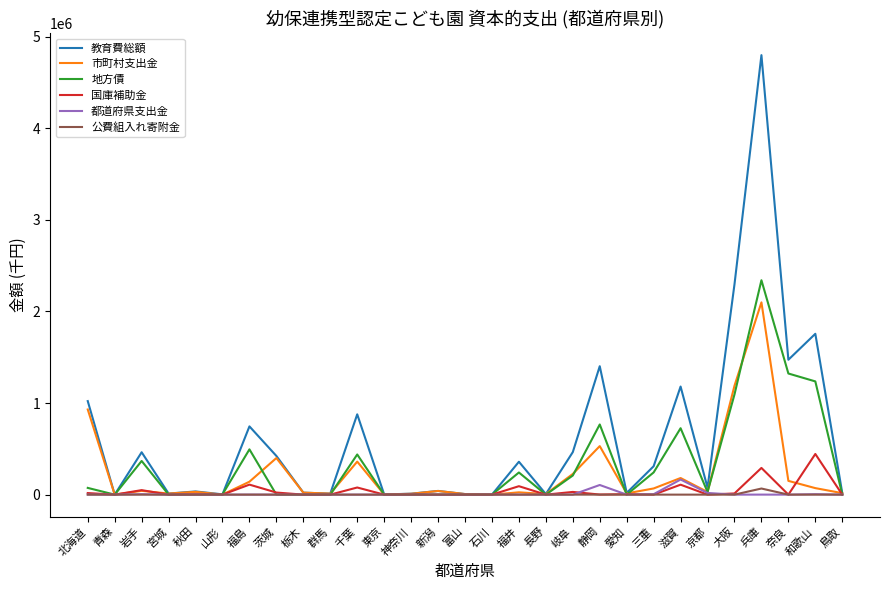

Which series has the largest range (max minus min)?

教育費総額